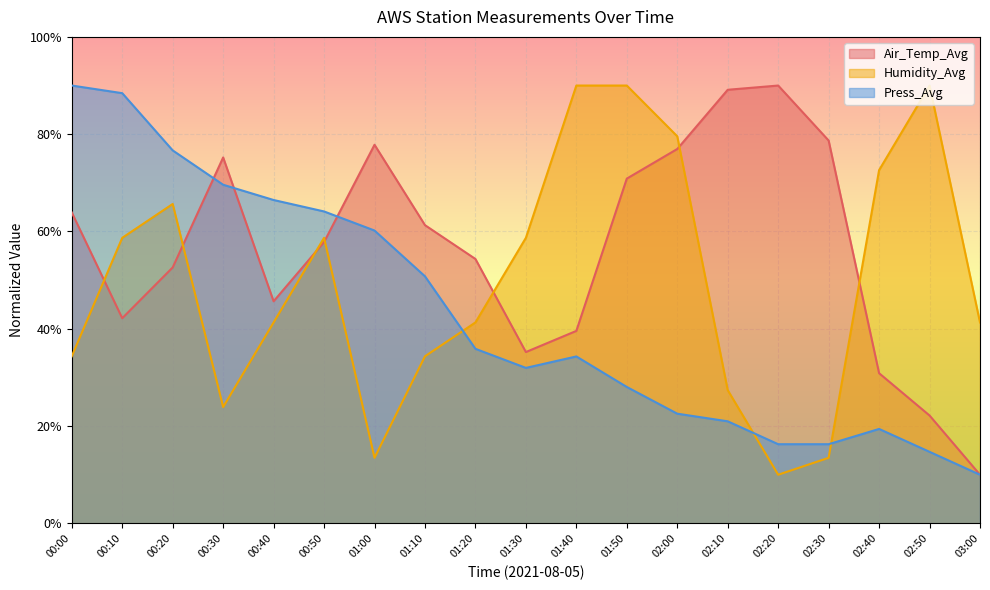

What are all the series names shown in the legend?

Air_Temp_Avg, Humidity_Avg, Press_Avg